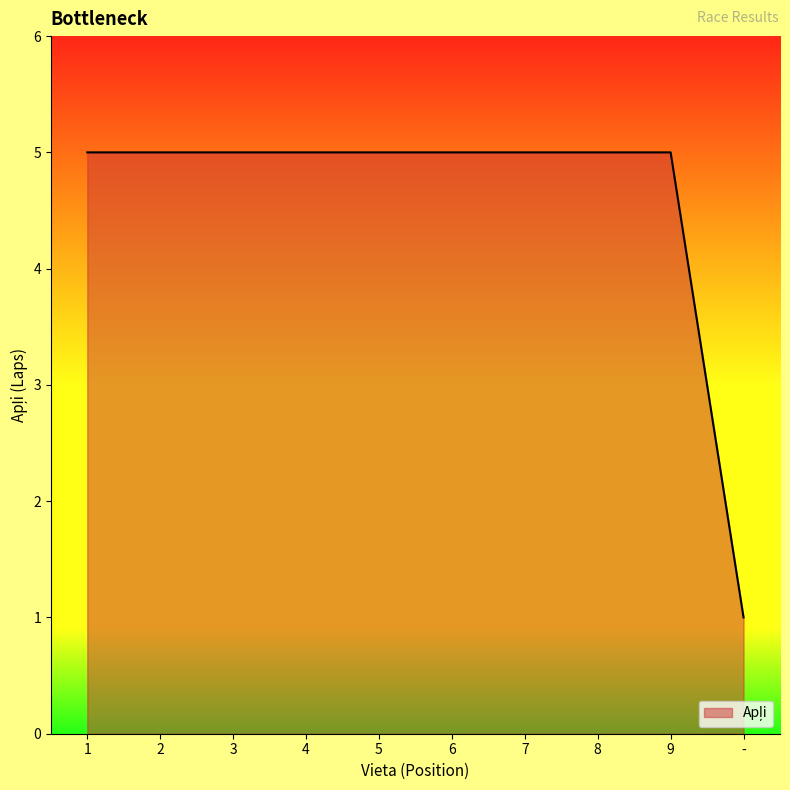

At which category does the chart reach its minimum across all series?

-